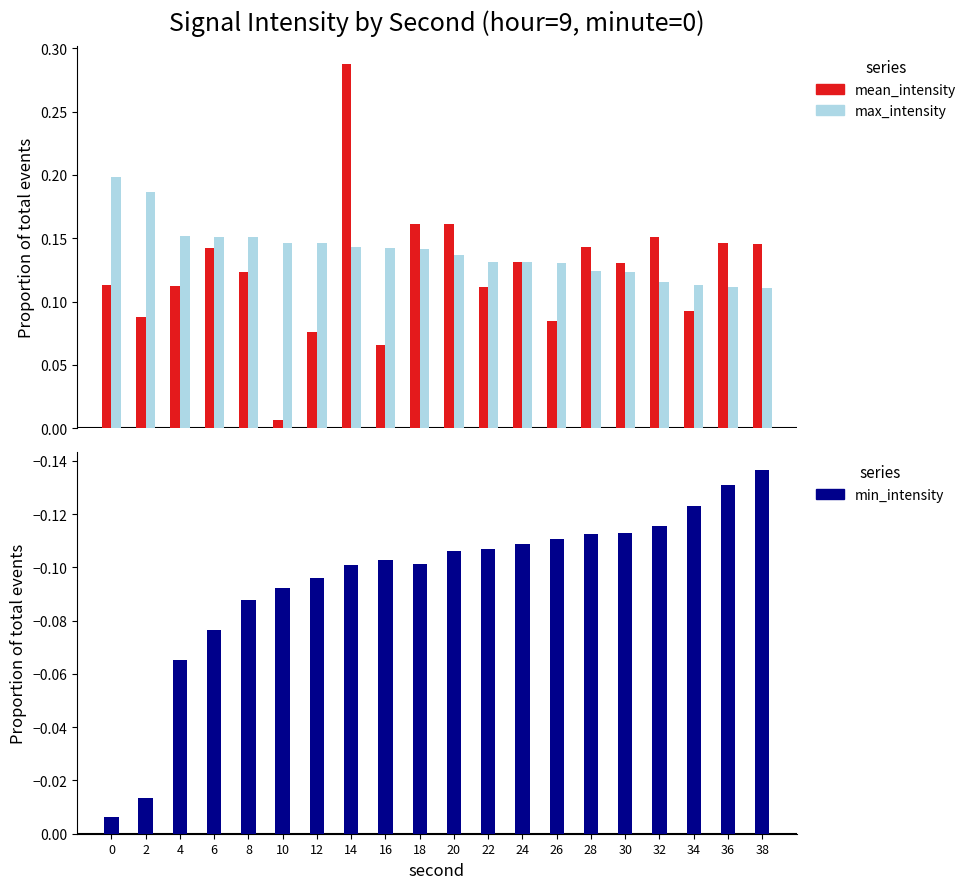

The value of mean_intensity at 6 is 0.1. True or false?

True